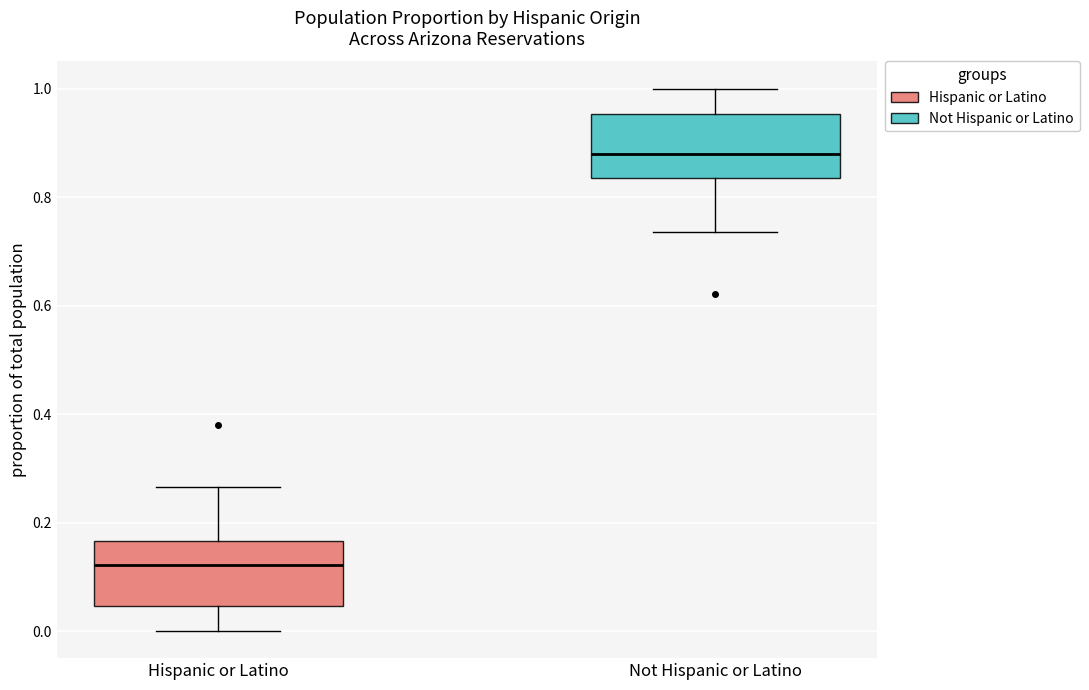

Reading left to right, read every box against the y-axis: the position of its median line, the range the box covers, and the ends of its whiskers. The values are not printed on the chart, so give them approximately, as read against the axis.

Hispanic or Latino: median 0.12, box 0.04 to 0.16, whiskers 0.00 to 0.26
Not Hispanic or Latino: median 0.88, box 0.84 to 0.96, whiskers 0.74 to 1.00